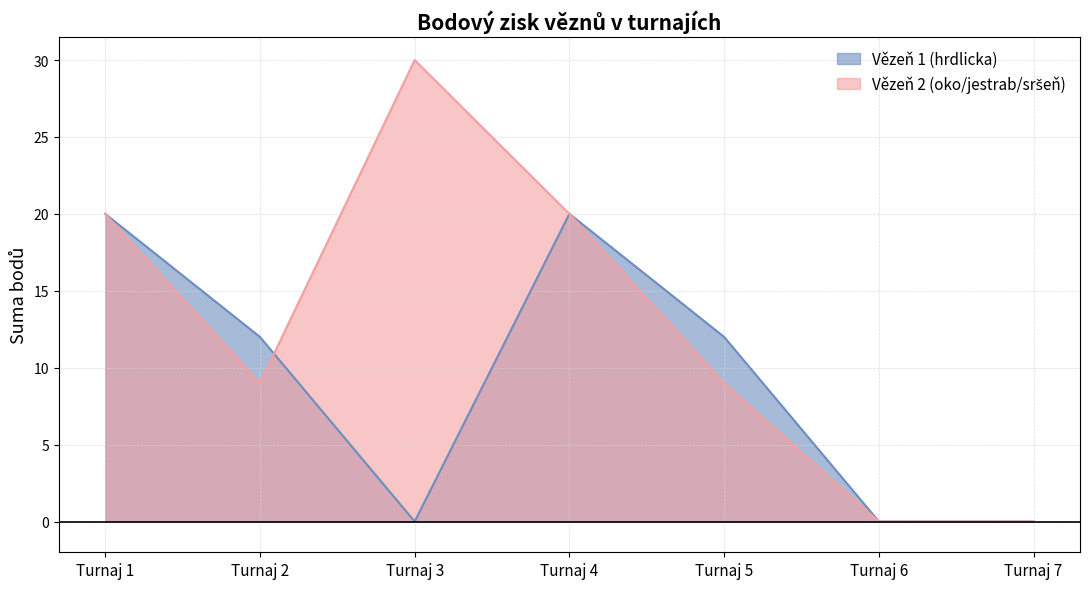

Rank the series by their maximum value, from lowest to highest.

Vězeň 1 (hrdlicka), Vězeň 2 (oko/jestrab/sršeň)